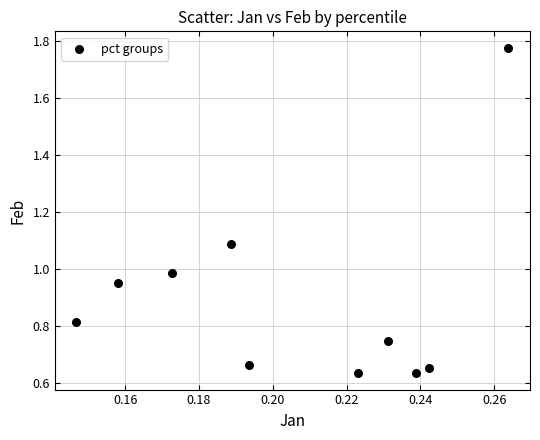

What is the average Y value?

0.9